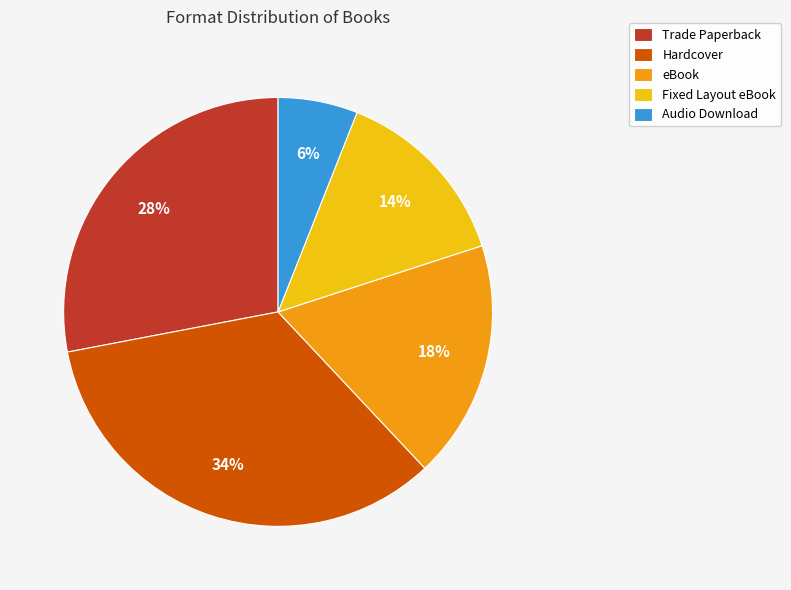

Rank the categories by value from lowest to highest.

Audio Download, Fixed Layout eBook, eBook, Trade Paperback, Hardcover